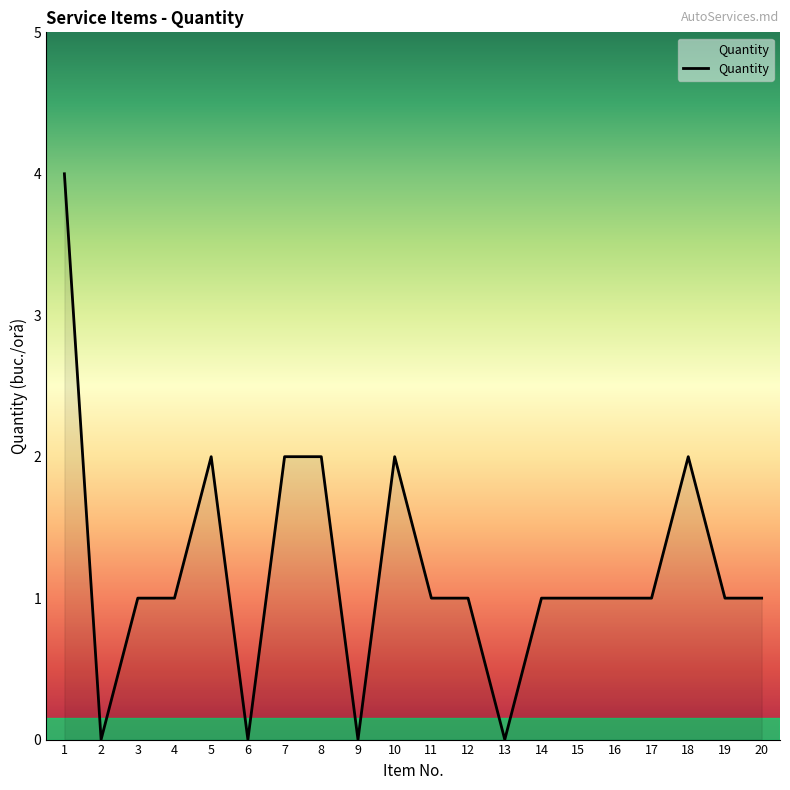

How many values are between 1 and 2?

15